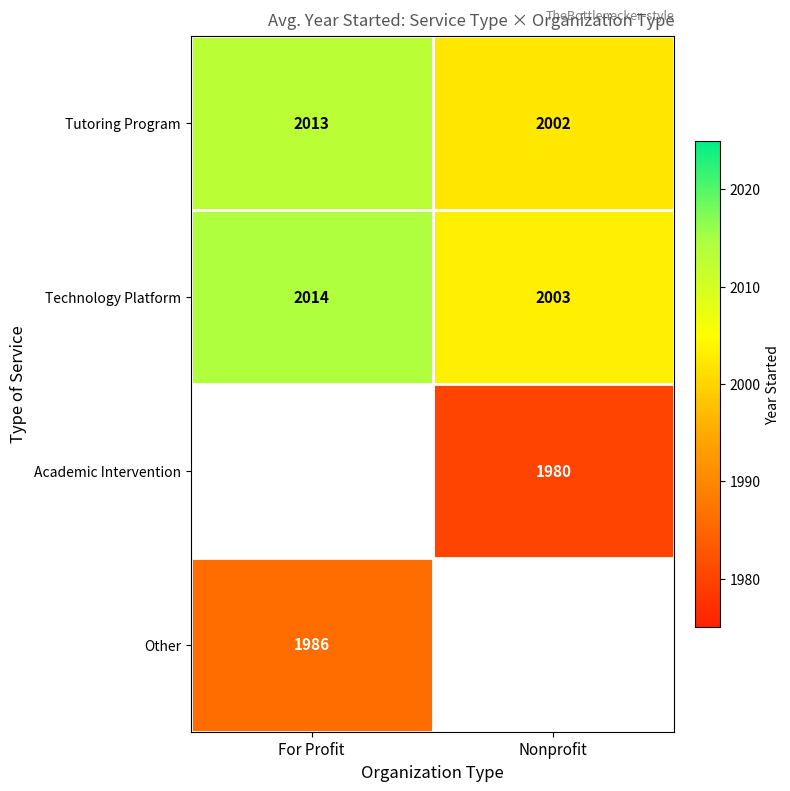

List the labels in order of Tutoring Program value, smallest first.

Nonprofit, For Profit